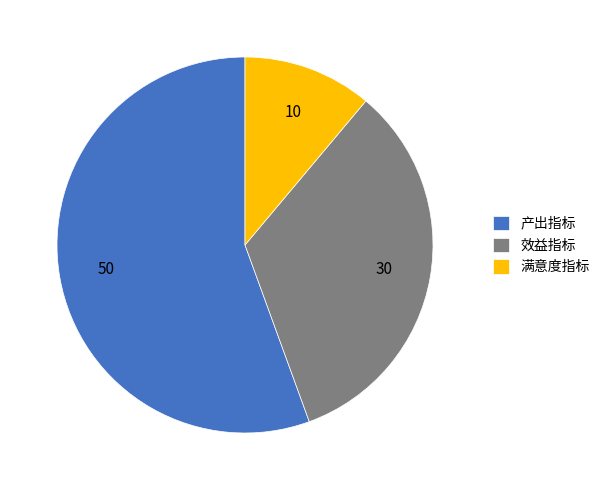

Is there a majority slice in this chart?

Yes